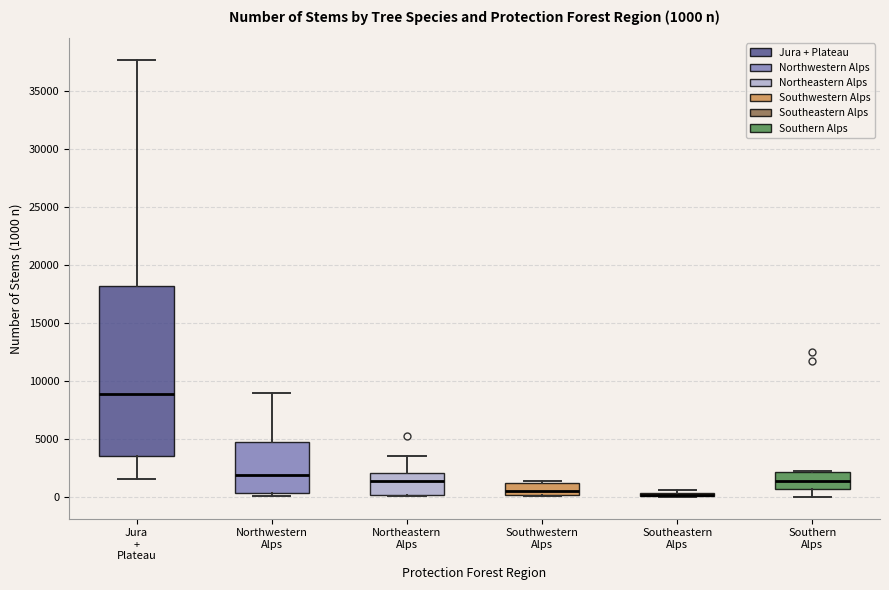

Comparing the boxes themselves (not the whiskers), which one is the tallest?

Jura + Plateau